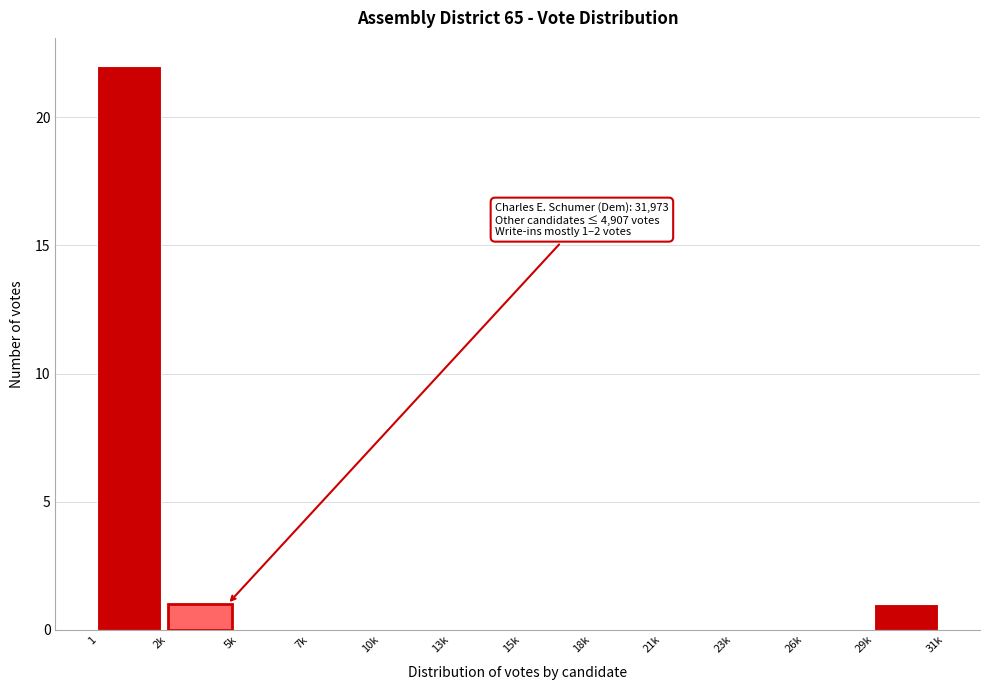

Reading left to right, extract all data points from this chart.

1=22	2k=1	5k=0	7k=0	10k=0	13k=0	15k=0	18k=0	21k=0	23k=0	26k=0	29k=1